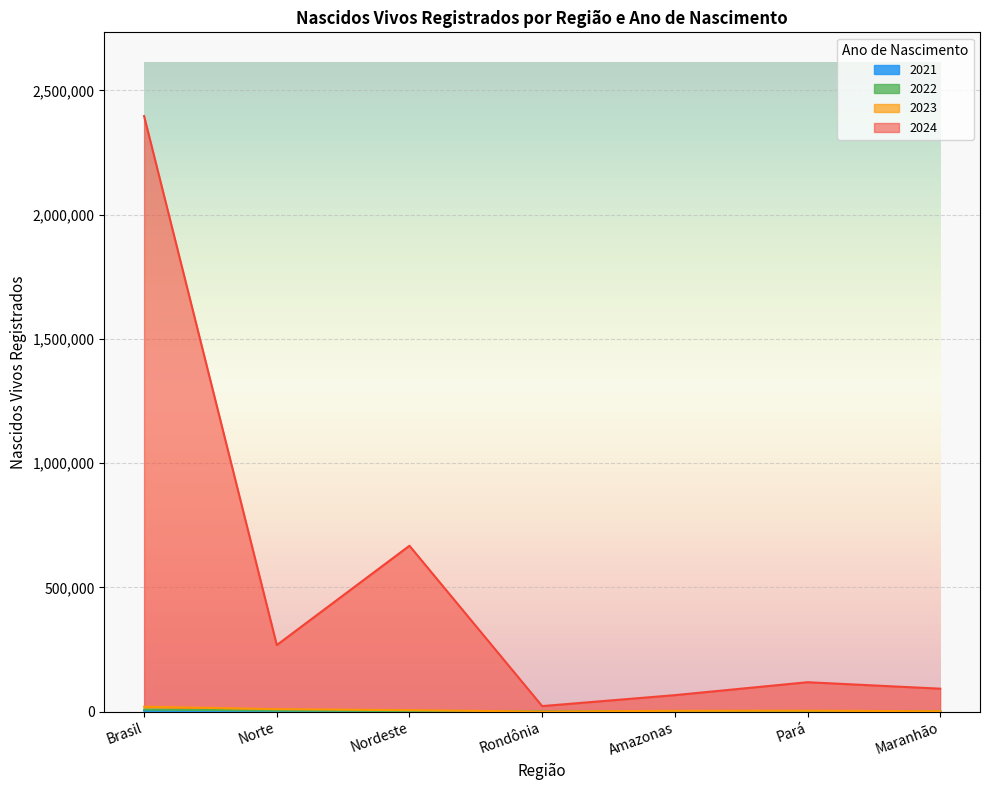

What is the value of the 2022 point at the 5th from the left?

1377